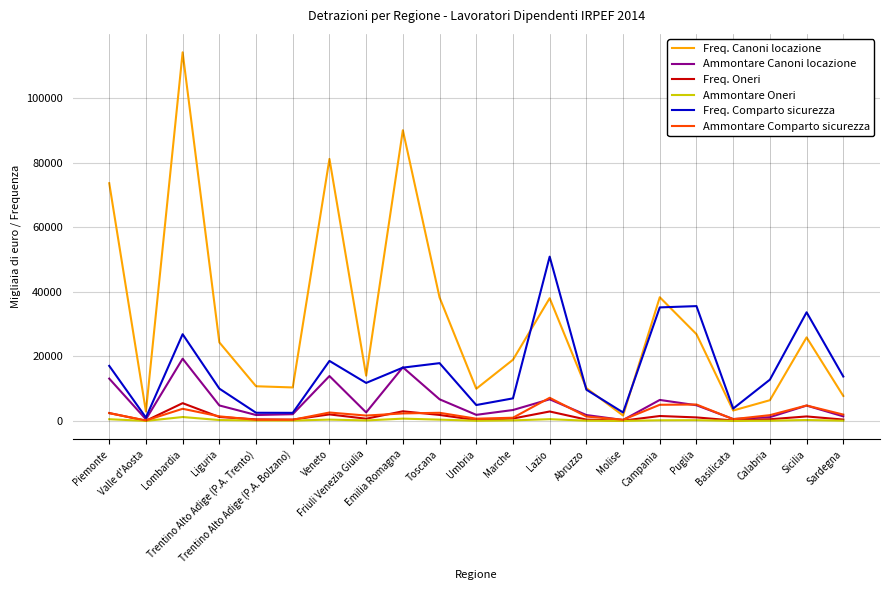

What is the highest value of the Freq. Oneri series?

5504